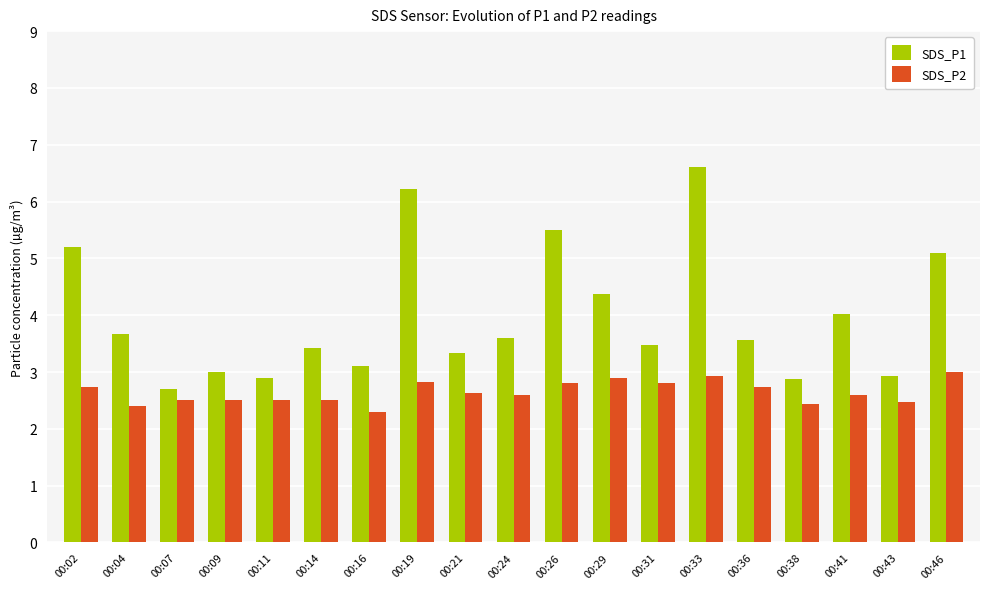

What is the maximum value shown in the chart?

6.6